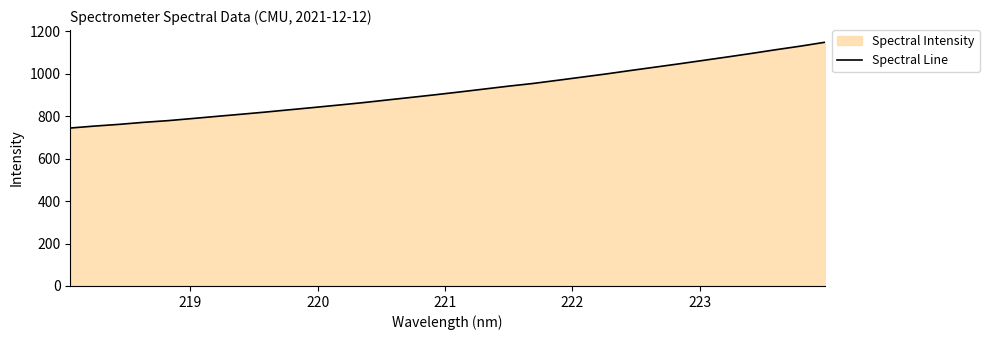

What is the maximum value shown in the chart?

1148.2